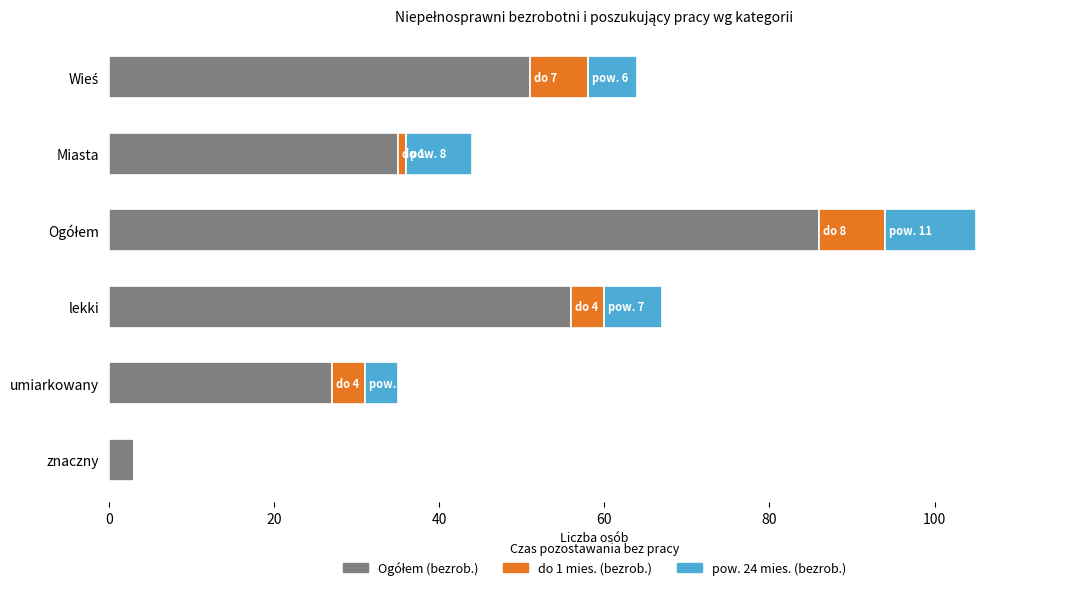

Count the number of categories in the chart.

6